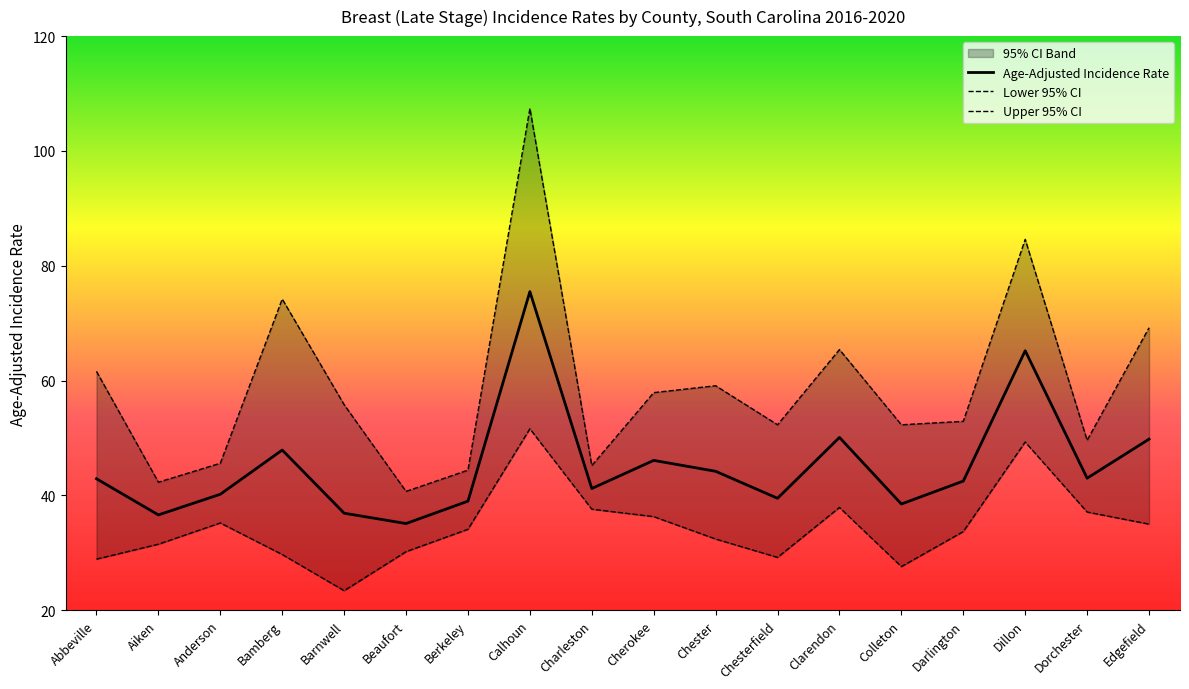

In Lower 95% CI, how many points are lower than both neighbors (excluding endpoints)?

3